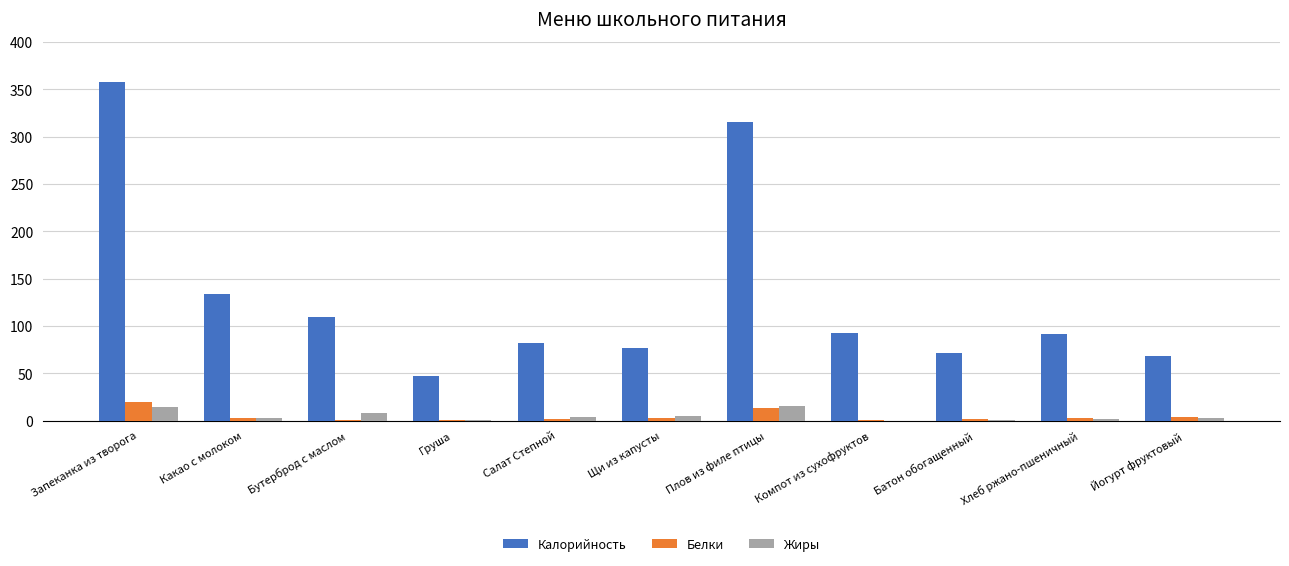

What is the maximum value for Калорийность?

357.5